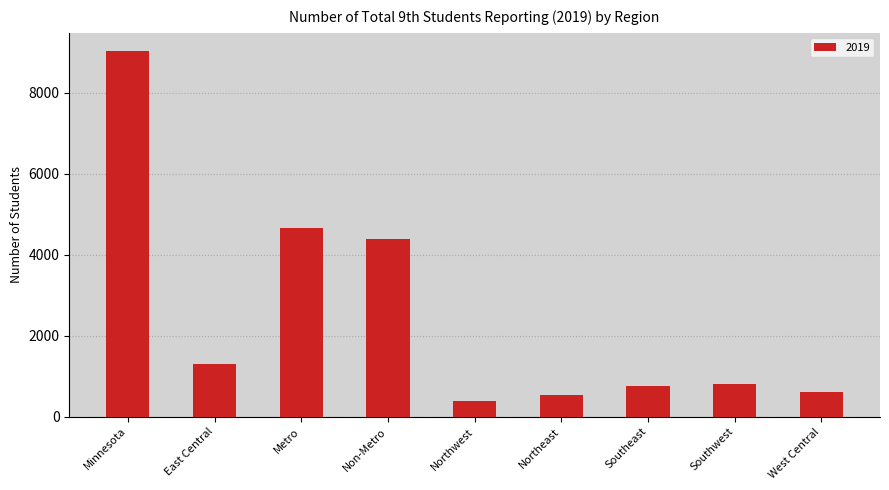

What is the change in value from Southeast to Southwest?

+42